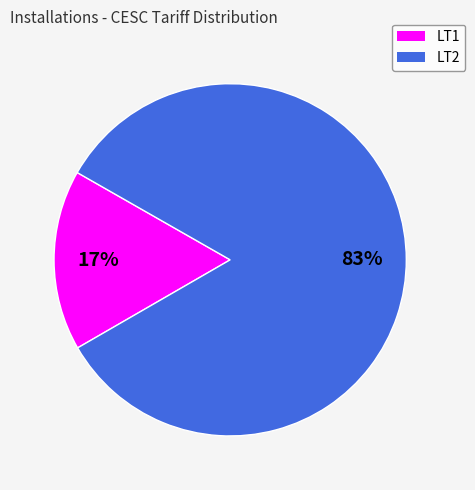

Is the sum of LT2 and LT1 greater than half?

Yes